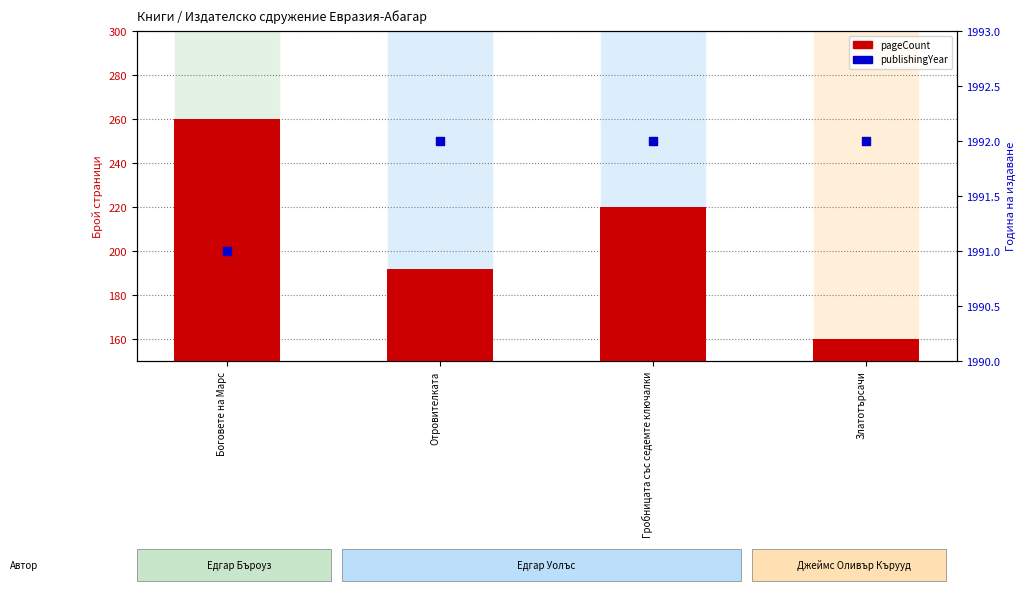

What are all the series names shown in the legend?

pageCount, publishingYear